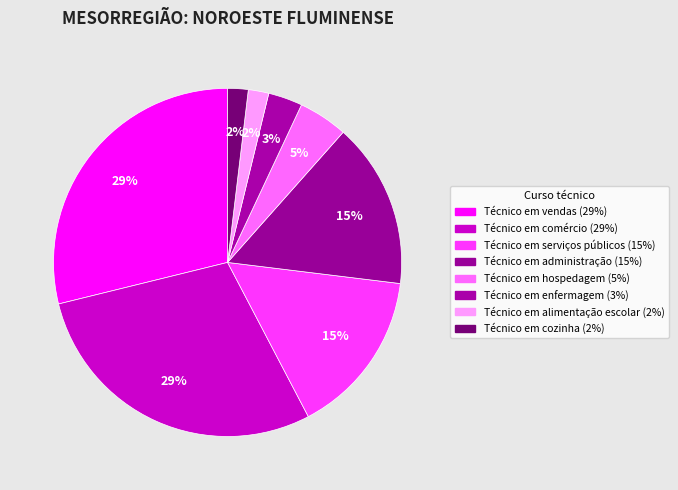

Which has a higher value, Técnico em administração or Técnico em cozinha?

Técnico em administração